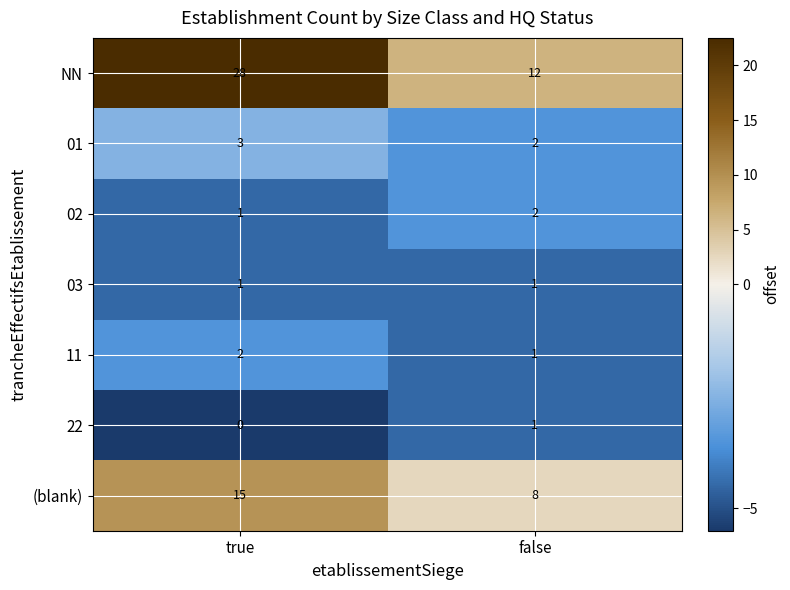

Which category has the lowest value across all series?

true